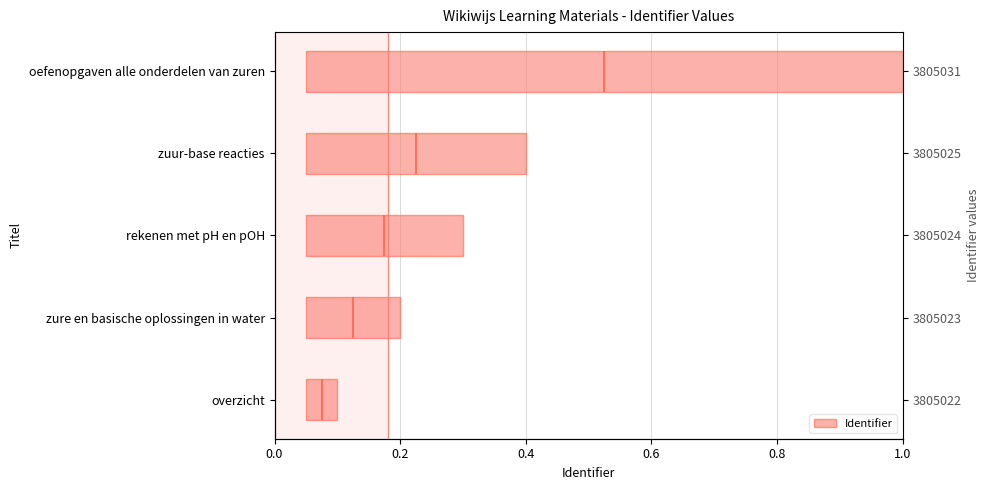

How many bars are there in total?

5